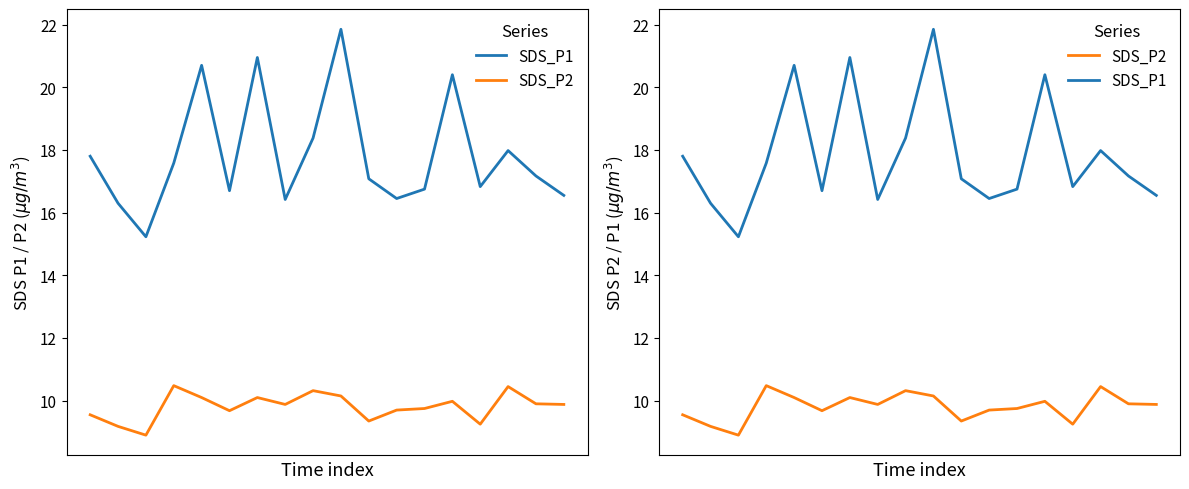

What is the difference between the maximum and second lowest values in the SDS_P2 series?

1.3